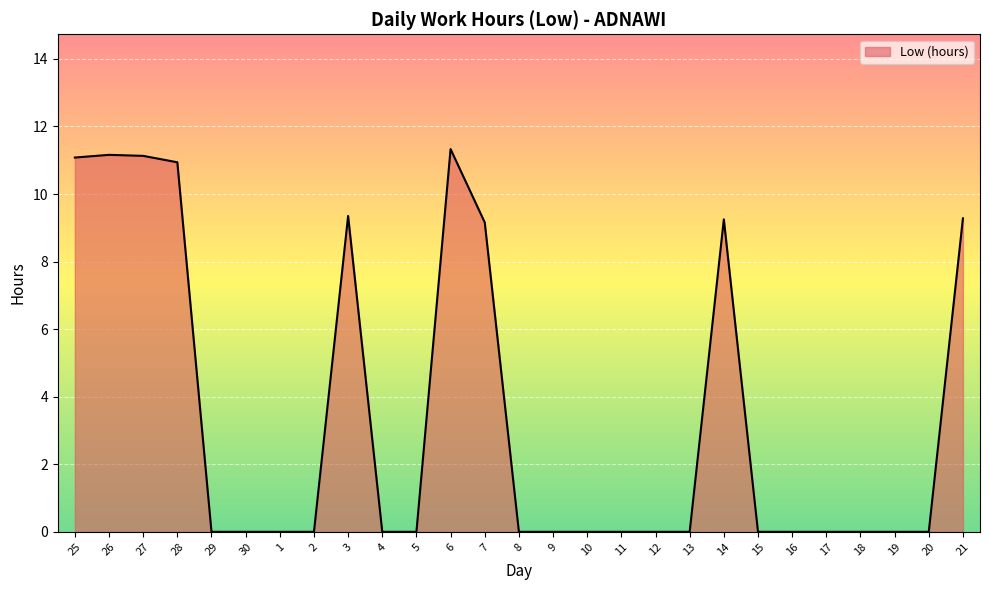

What is the difference between the maximum and minimum values?

11.3